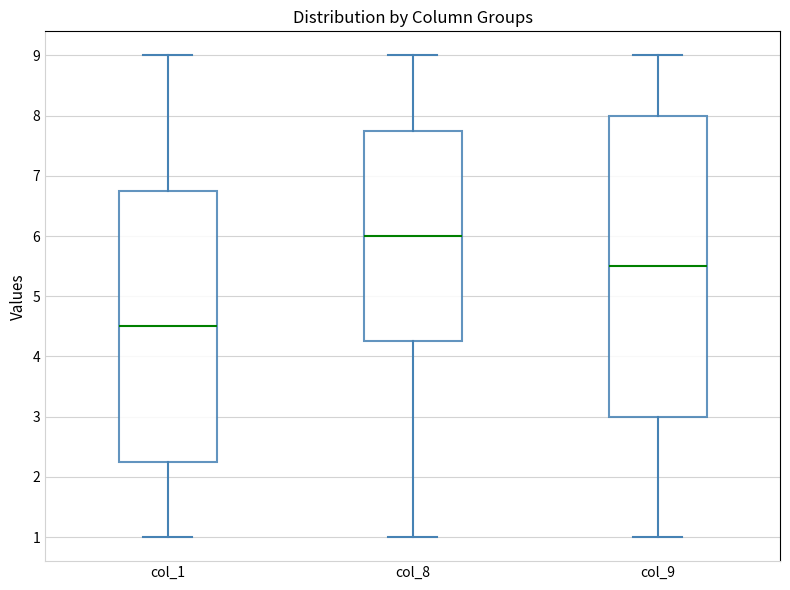

Reading left to right, read every box against the y-axis: the position of its median line, the range the box covers, and the ends of its whiskers. The values are not printed on the chart, so give them approximately, as read against the axis.

col_1: median 4.5, box 2.3 to 6.8, whiskers 1.0 to 9.0
col_8: median 6.0, box 4.3 to 7.8, whiskers 1.0 to 9.0
col_9: median 5.5, box 3.0 to 8.0, whiskers 1.0 to 9.0